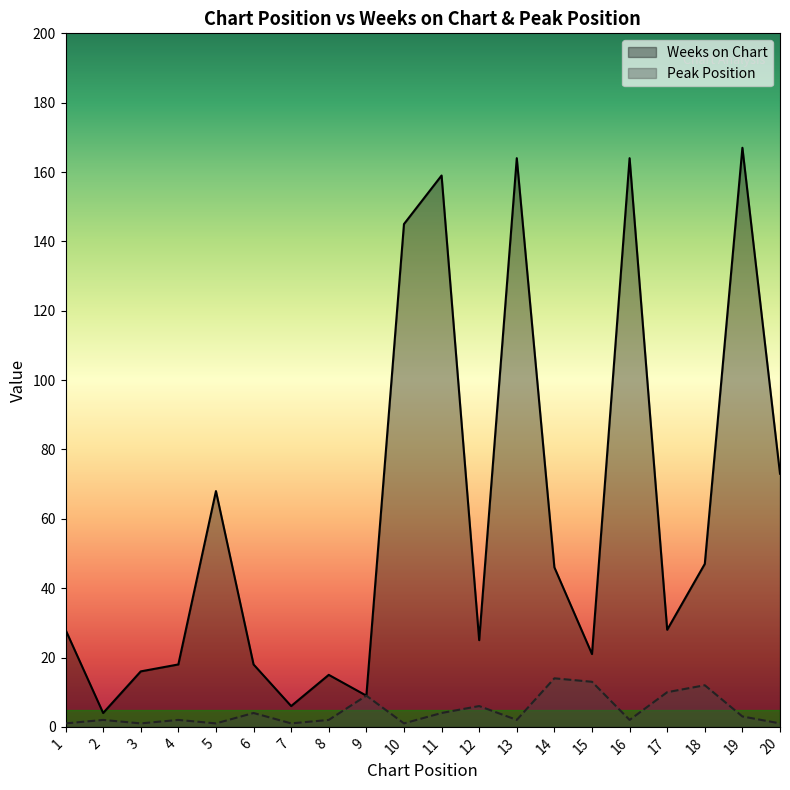

Reading left to right, what are all the values shown in this chart?

Weeks on Chart: 28	4	16	18	68	18	6	15	9	145	159	25	164	46	21	164	28	47	167	73
Peak Position: 1	2	1	2	1	4	1	2	9	1	4	6	2	14	13	2	10	12	3	1